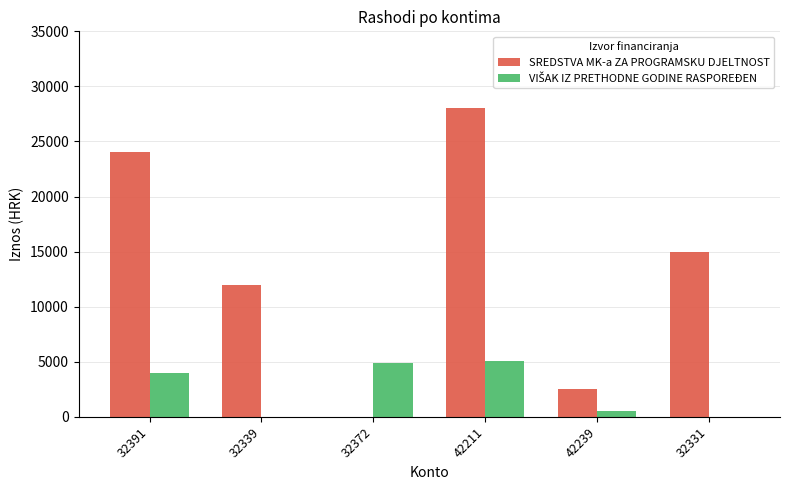

What is the average value of the SREDSTVA MK-a ZA PROGRAMSKU DJELTNOST series?

13583